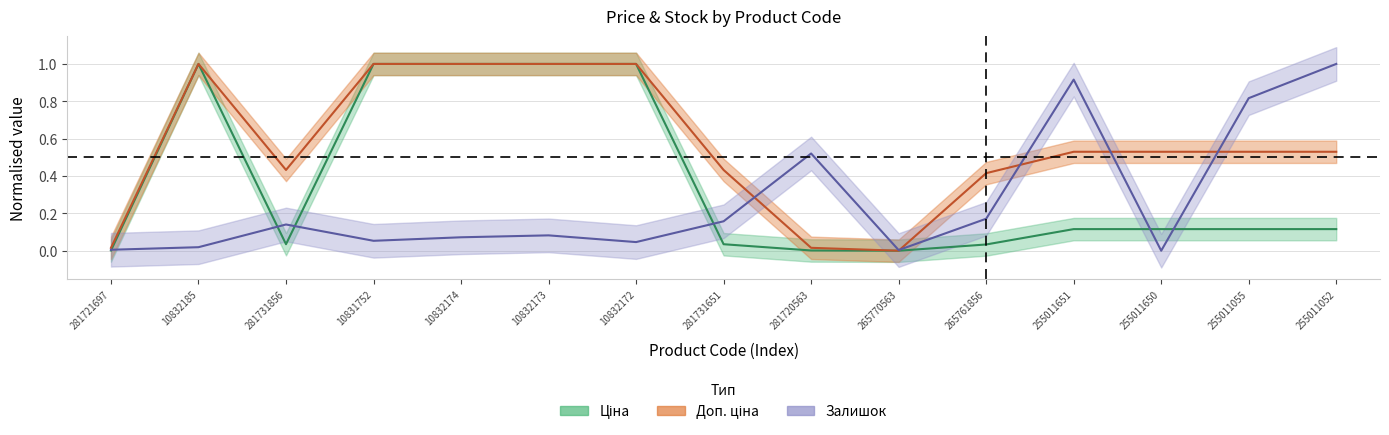

What is the sum of the Ціна values at 10832172 and 281731856?

1.0